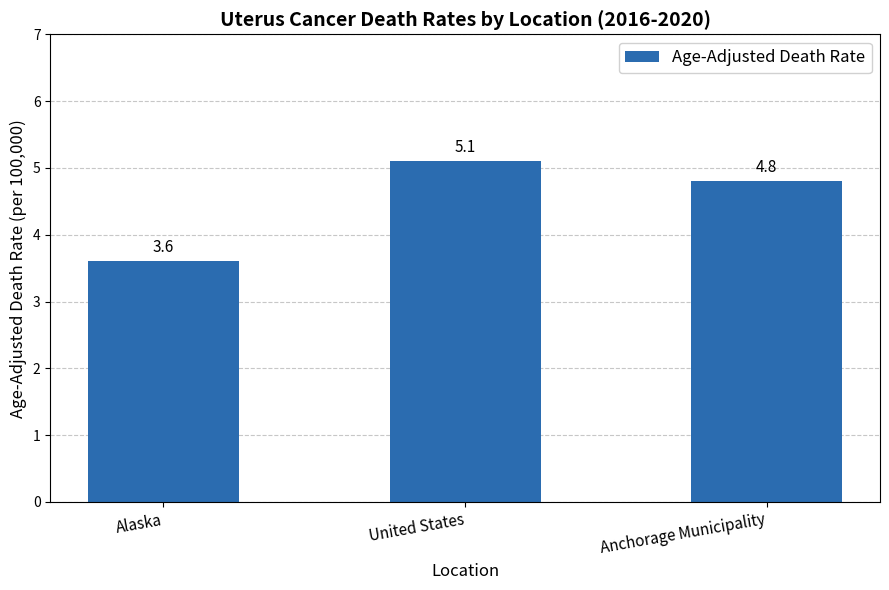

What position from the right is Anchorage Municipality?

1